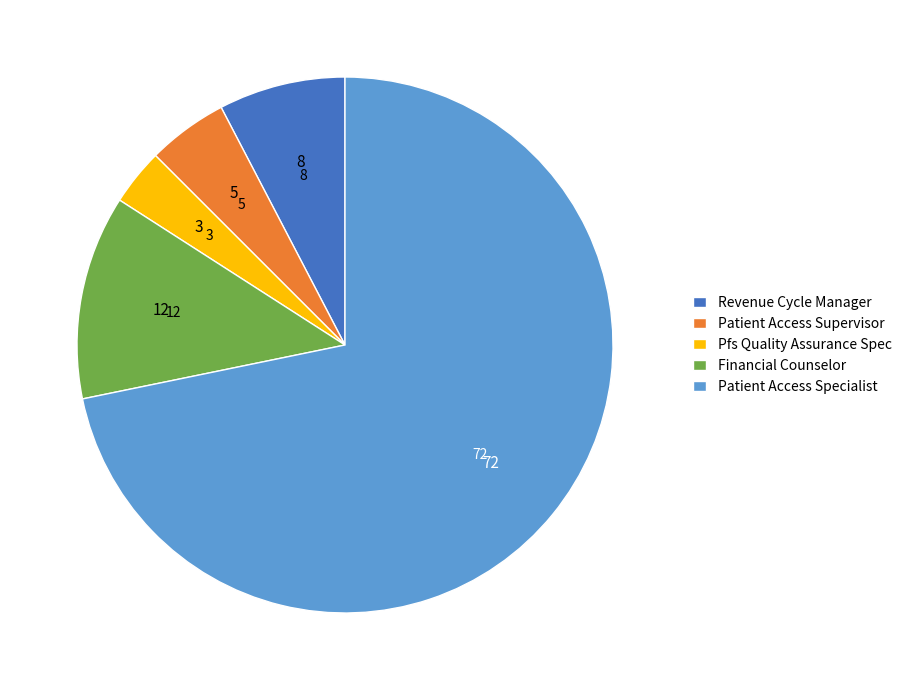

Do Financial Counselor and Revenue Cycle Manager together represent more than half of the pie?

No